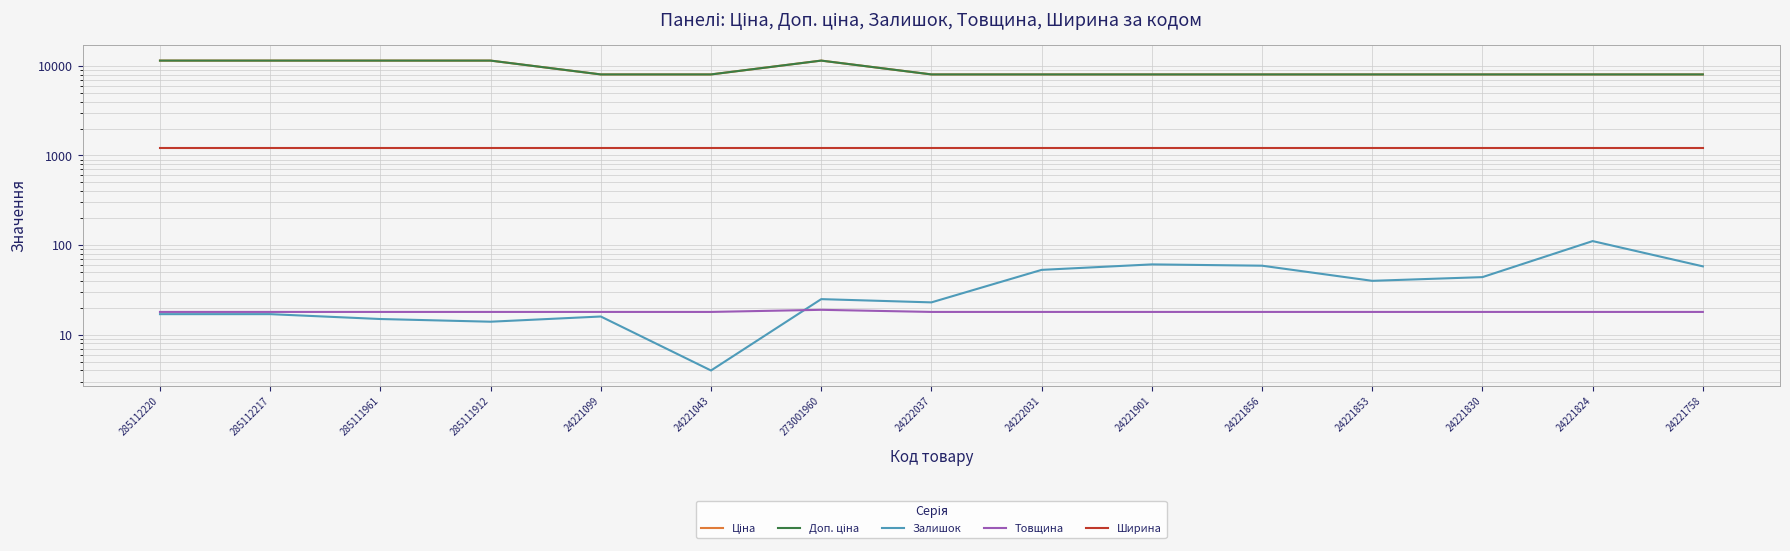

True or false: Залишок and Ширина cross at least once.

False